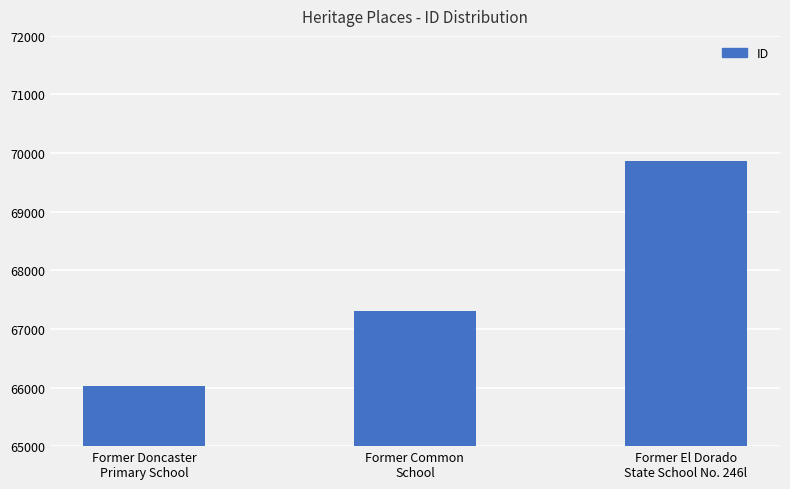

Count the values in the range 66023 to 69858.

3